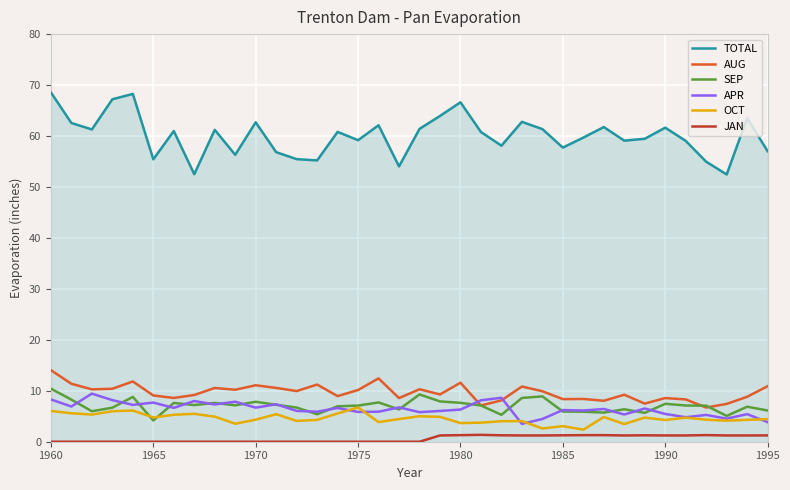

How many lines are shown in the chart?

6